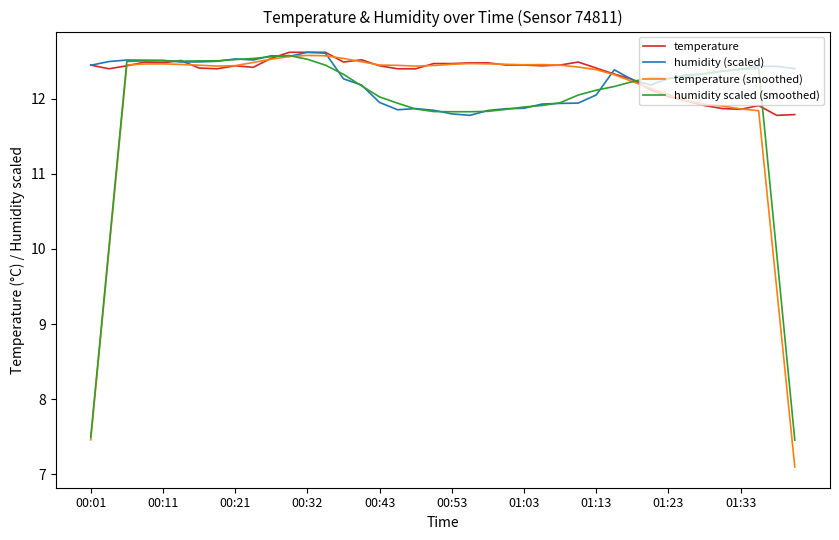

Which series has the largest range (max minus min)?

temperature (smoothed)